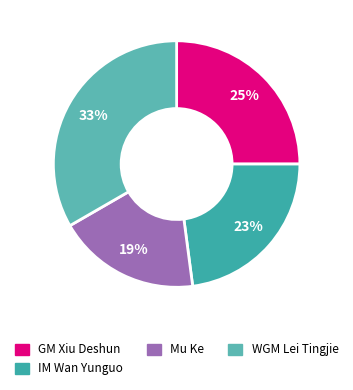

How many segments does this pie chart have?

4